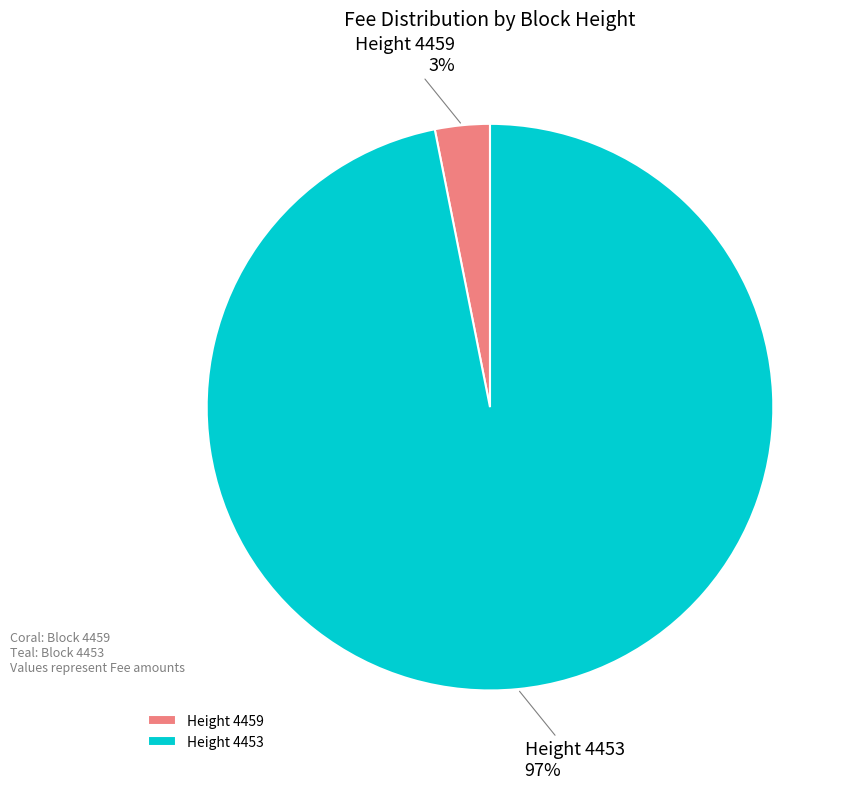

To the nearest percent, what percentage of the pie is Height 4453?

97%